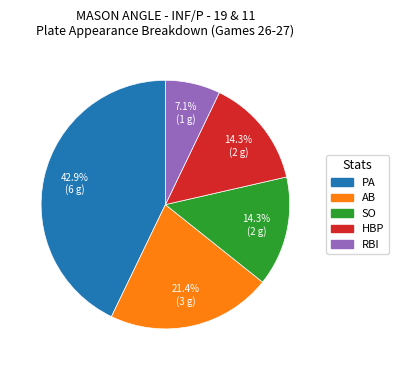

Does RBI account for over 50% of the chart?

No